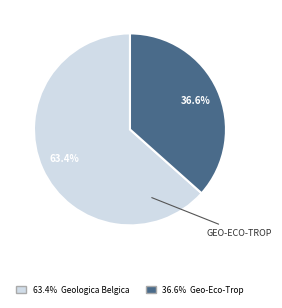

How many segments does this pie chart have?

2